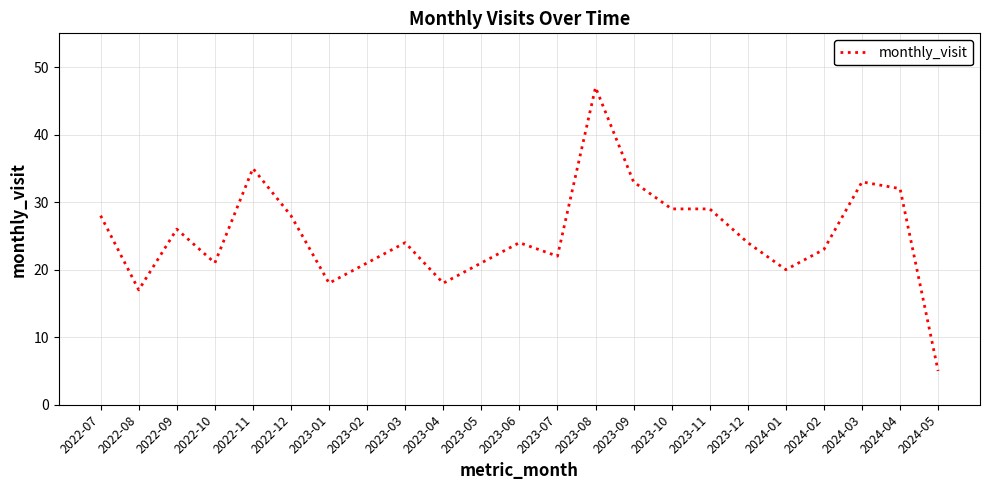

The value at 2023-06 is 41. True or false?

False